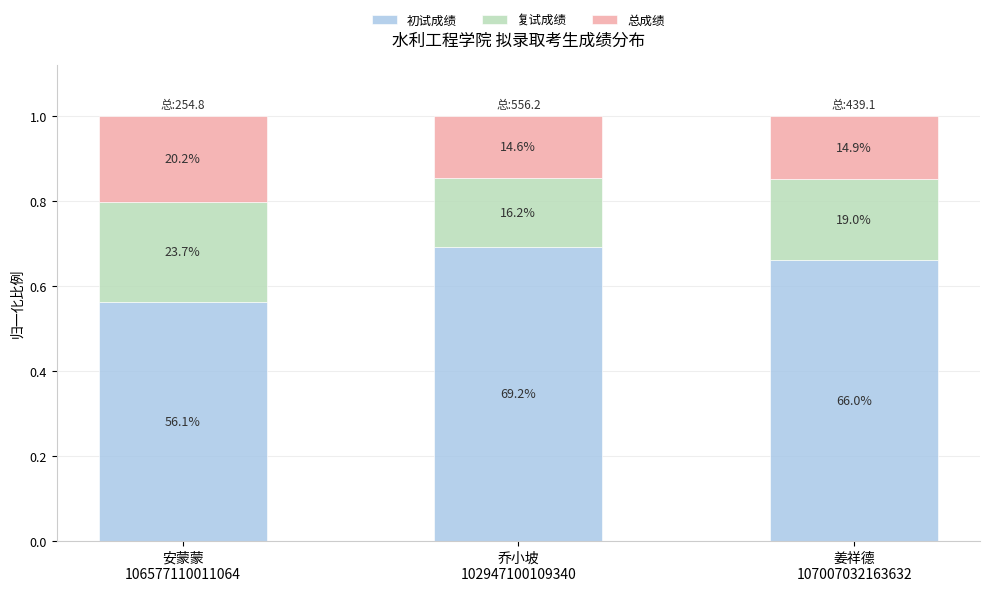

The value of 复试成绩 at 姜祥德
107007032163632 is 0.1. True or false?

False